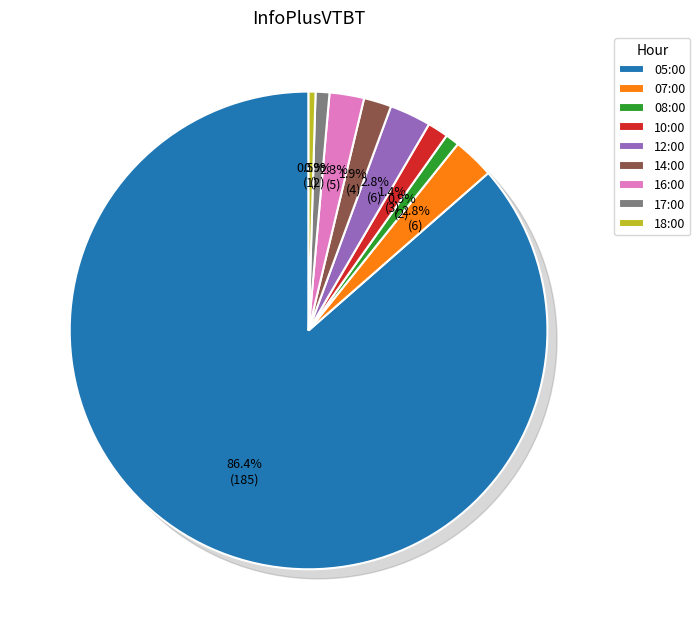

What percentage do 08:00 and 05:00 together represent?

87.4%